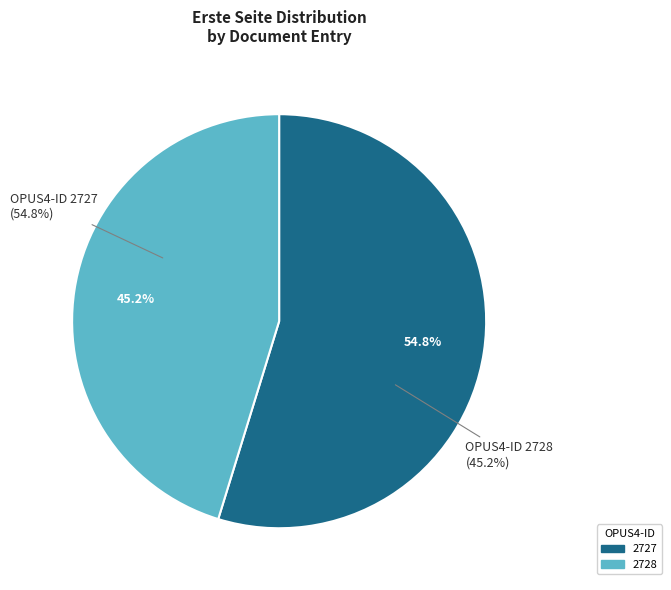

What percentage is the 2728 slice, to the nearest percent?

45%